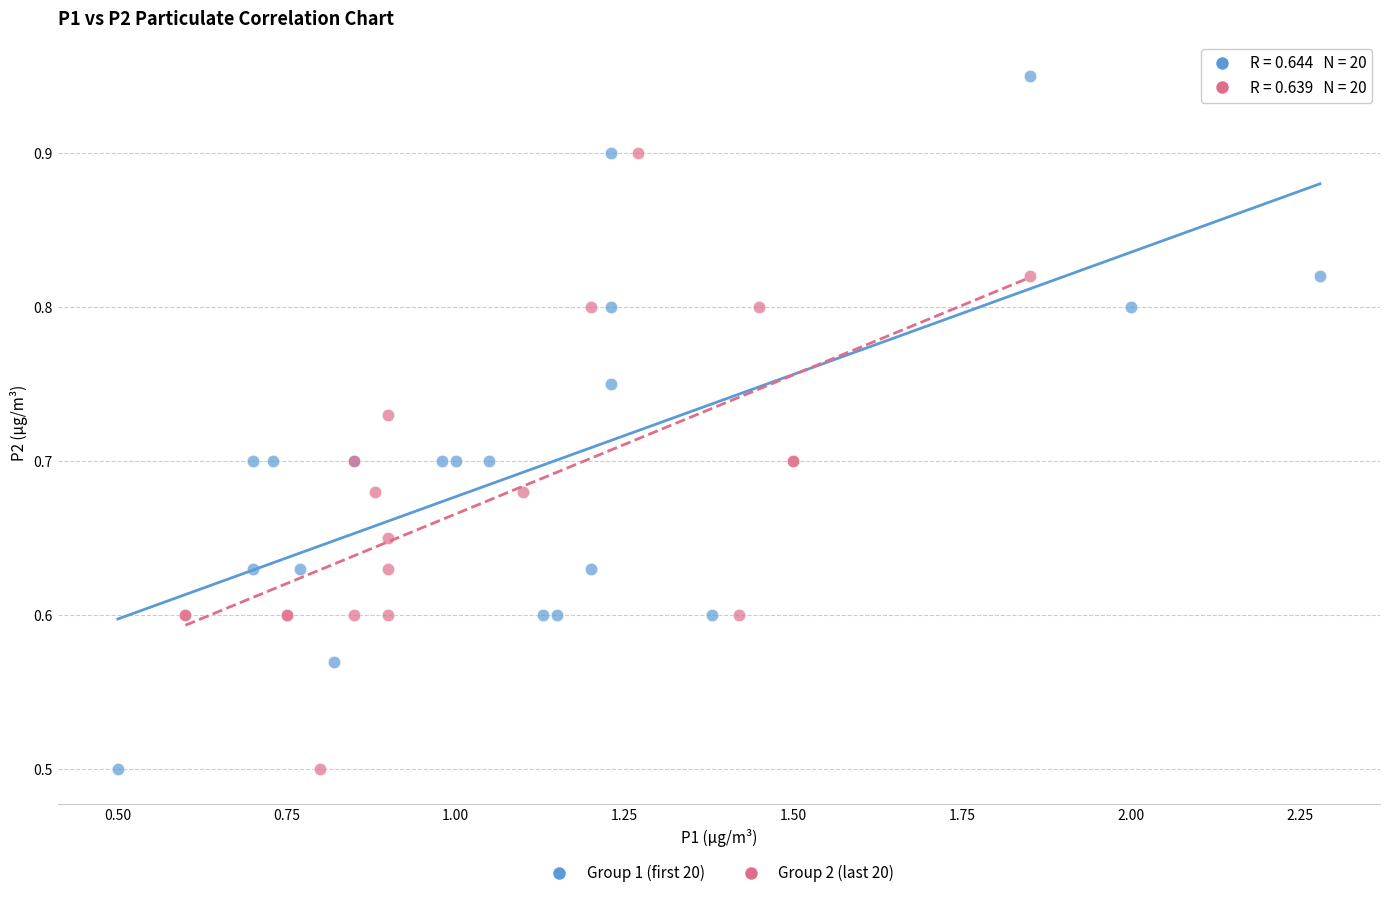

Which series reaches the maximum Y coordinate?

Group 1 (first 20)